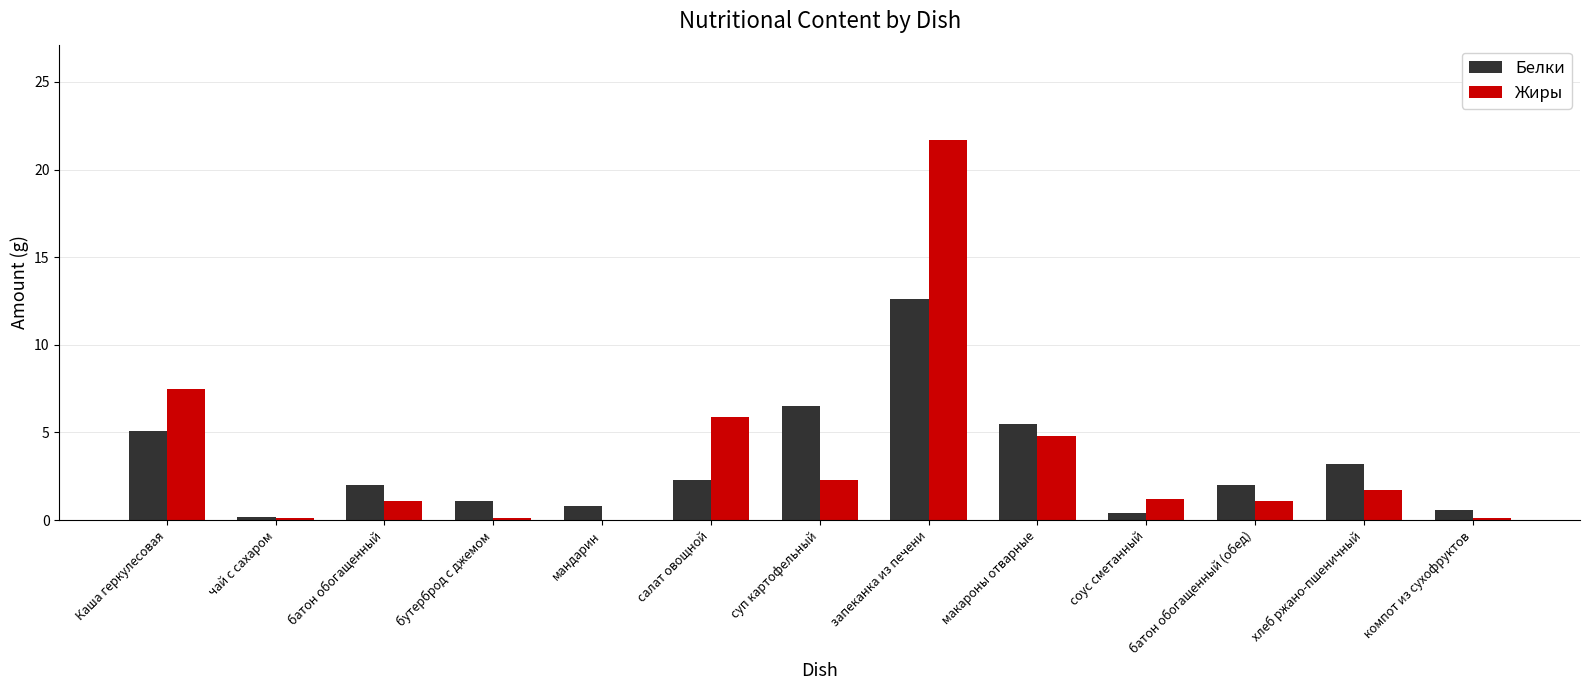

What is the greatest value displayed?

21.7